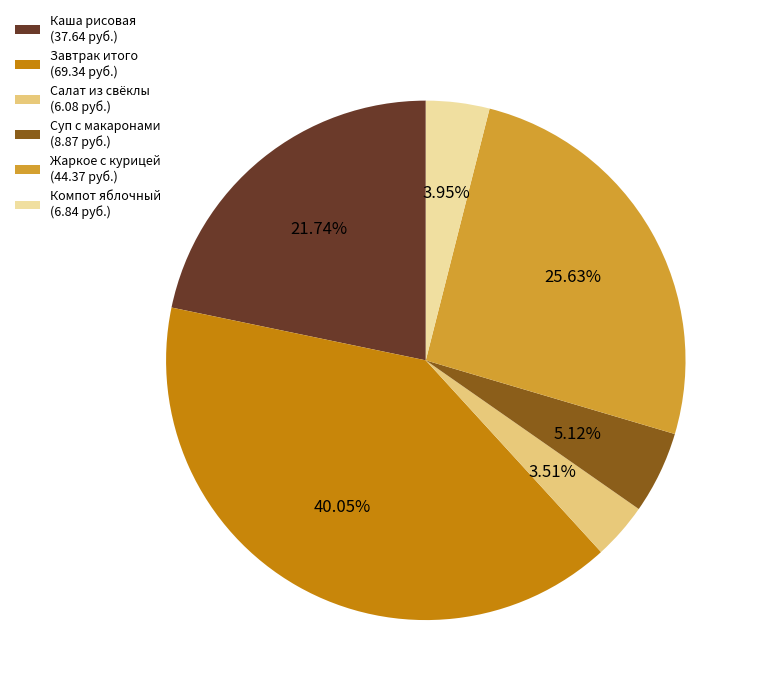

Count the number of slices in the pie.

6